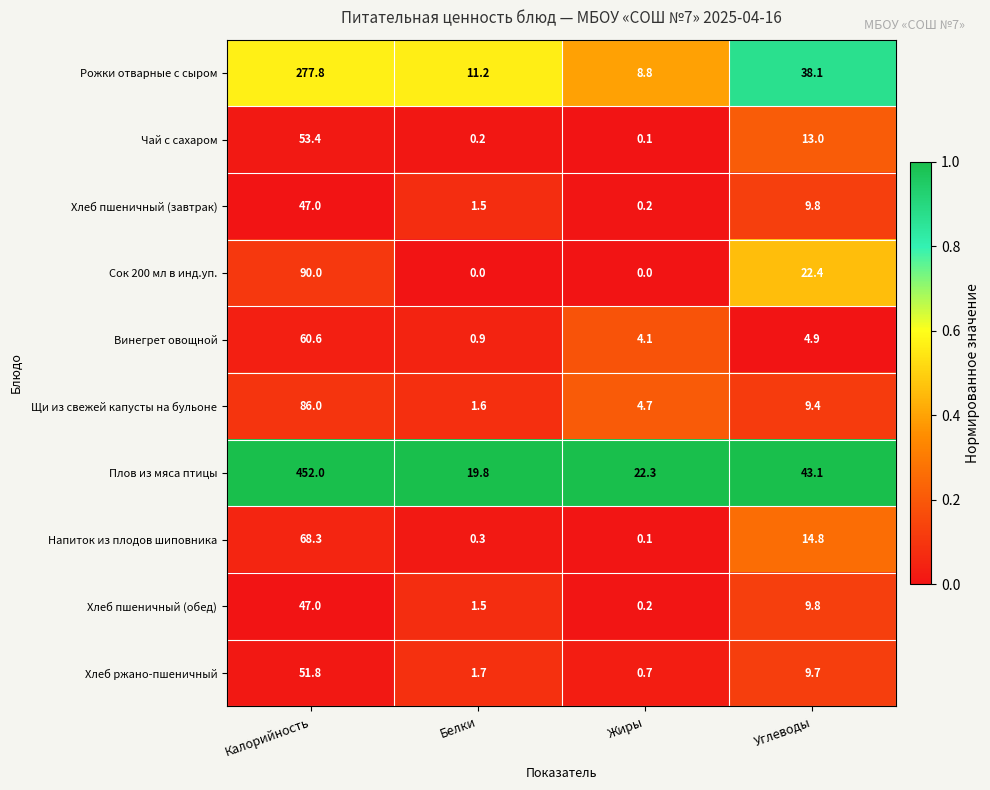

Is it true that Хлеб ржано-пшеничный equals 0.3 at Жиры?

False